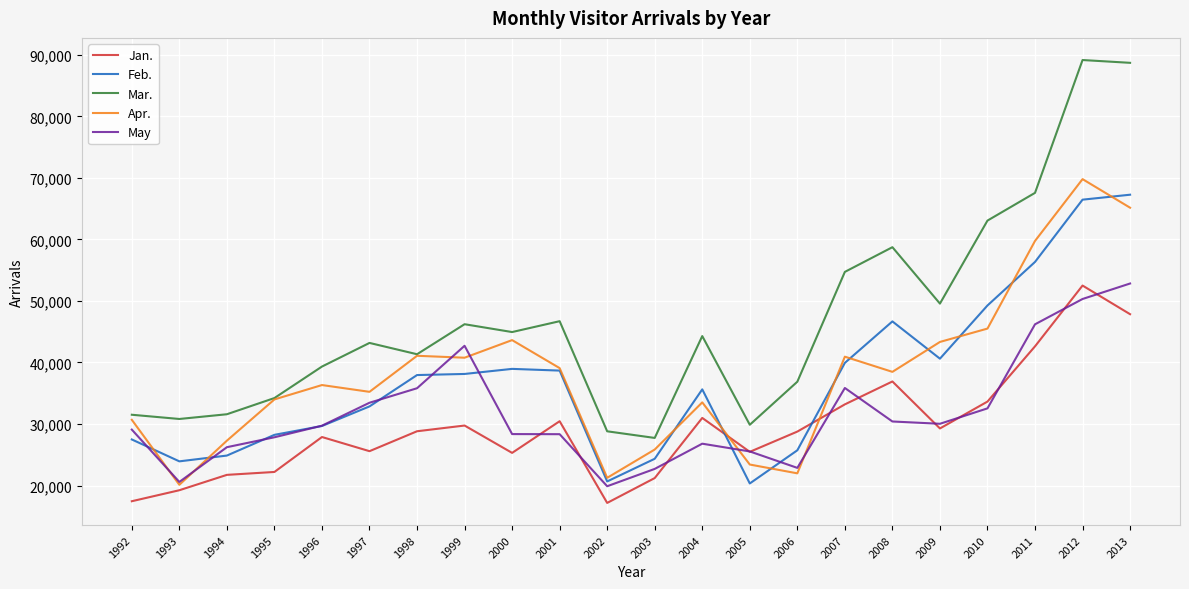

What is the total value across all series at 2001?

183271